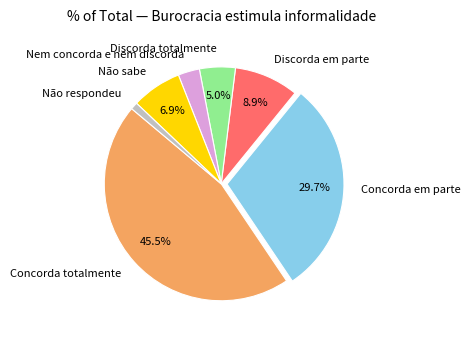

Rank the categories by value from lowest to highest.

Não respondeu, Nem concorda e nem discorda, Discorda totalmente, Não sabe, Discorda em parte, Concorda em parte, Concorda totalmente